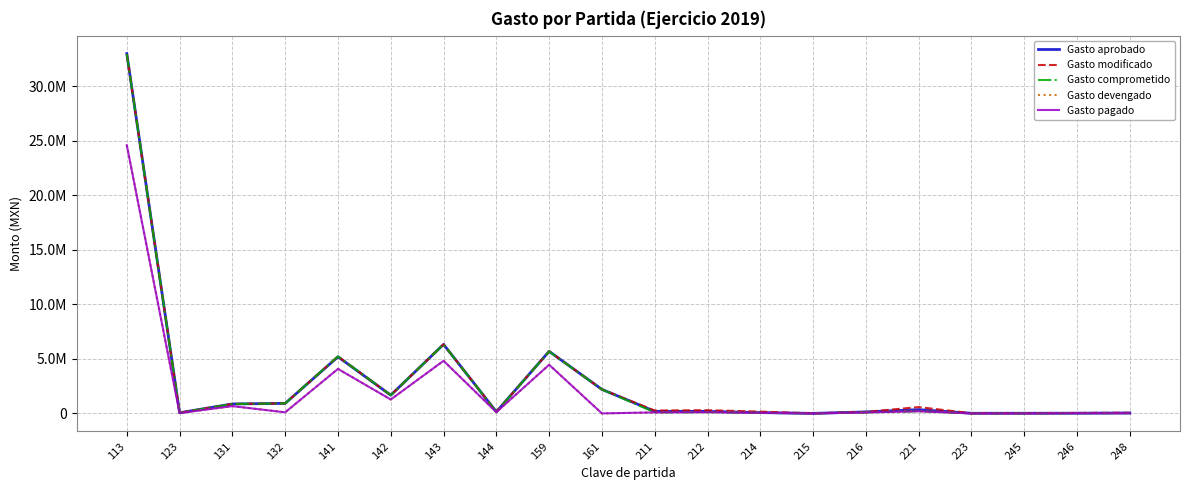

Does the chart have visible grid lines?

Yes